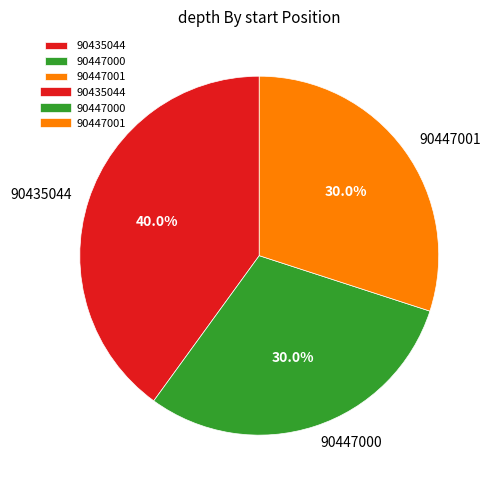

How many slices are in this pie chart?

3